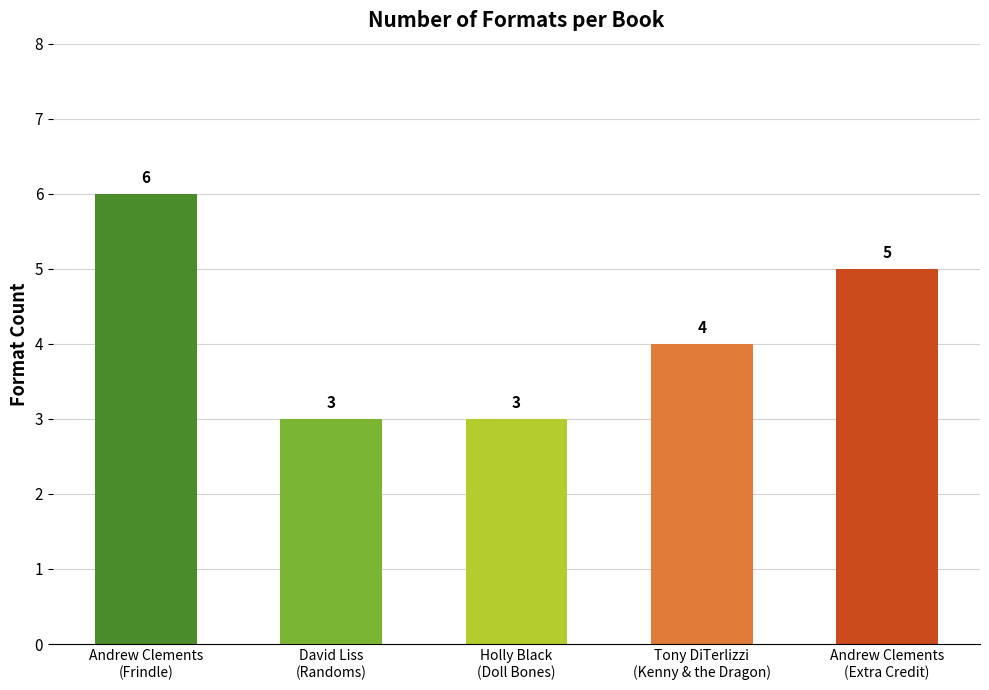

Reading left to right, extract all data points from this chart.

Andrew Clements
(Frindle)=6	David Liss
(Randoms)=3	Holly Black
(Doll Bones)=3	Tony DiTerlizzi
(Kenny & the Dragon)=4	Andrew Clements
(Extra Credit)=5